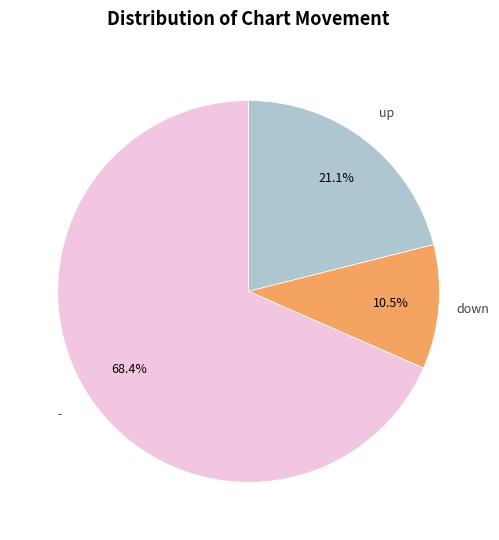

Is there a majority slice in this chart?

Yes